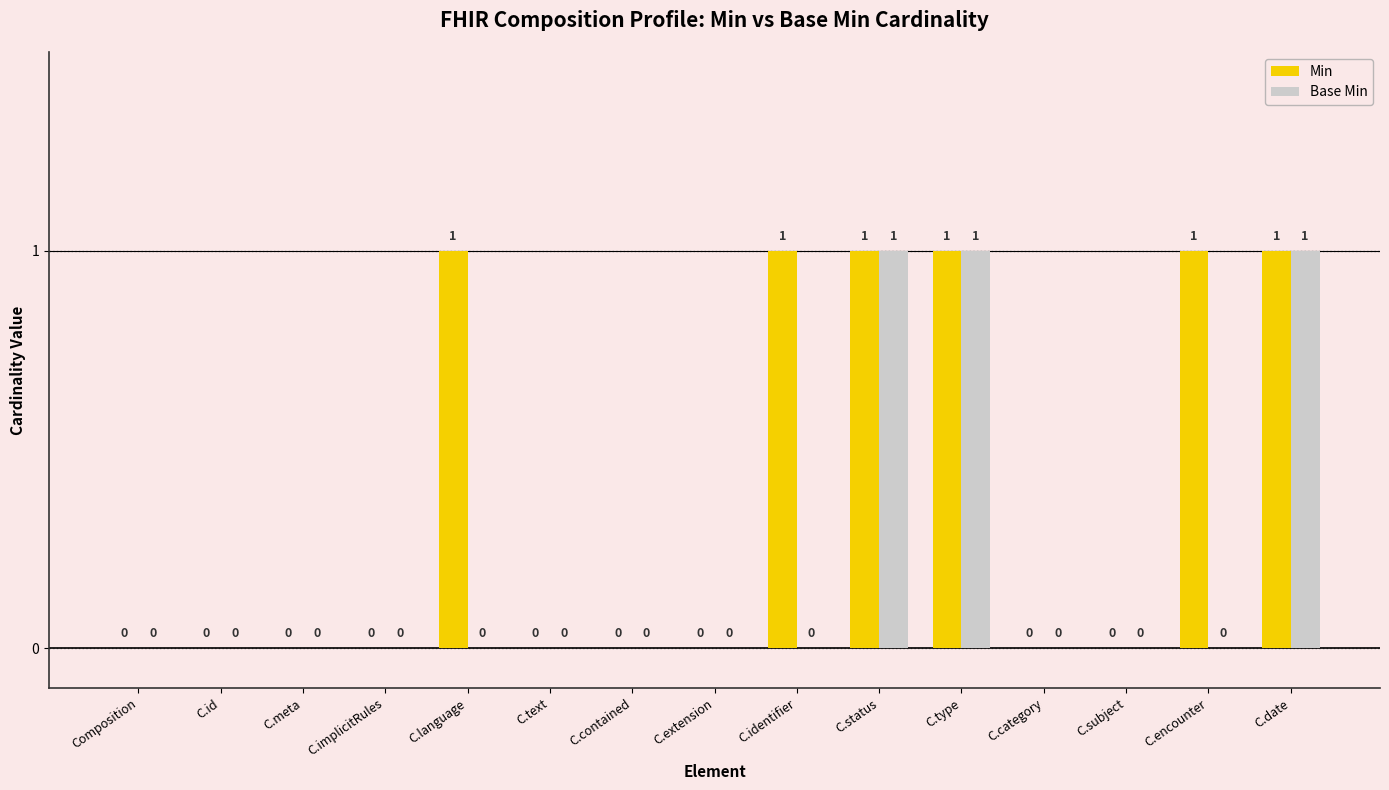

What is the maximum value shown in the chart?

1